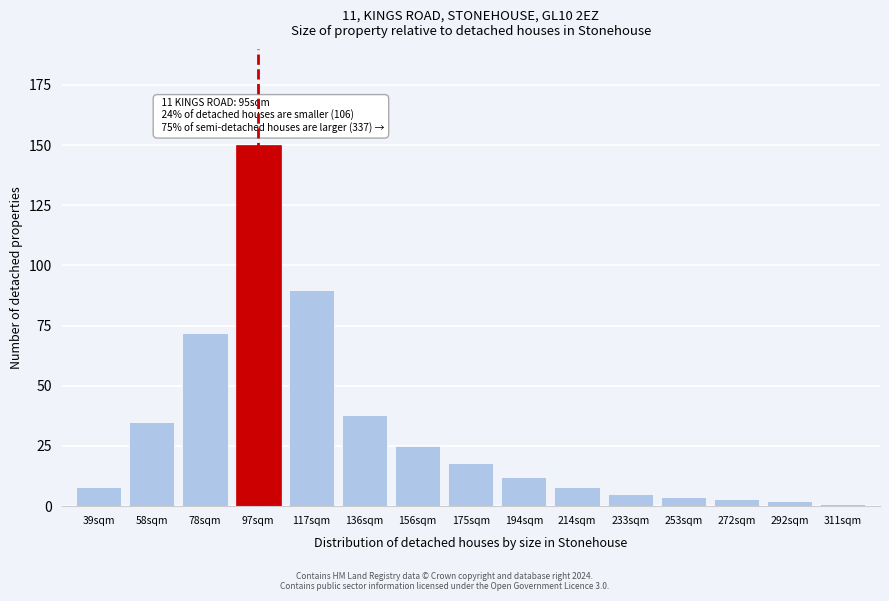

Reading left to right, extract all data points from this chart.

8	35	72	150	90	38	25	18	12	8	5	4	3	2	1